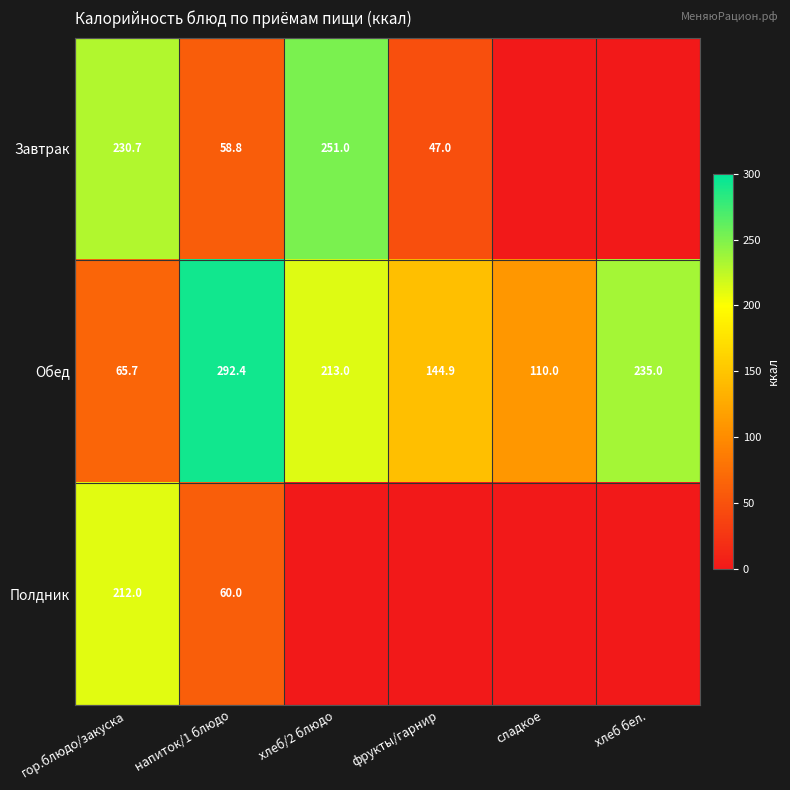

Which has a higher value, хлеб/2 блюдо or хлеб бел.?

хлеб/2 блюдо